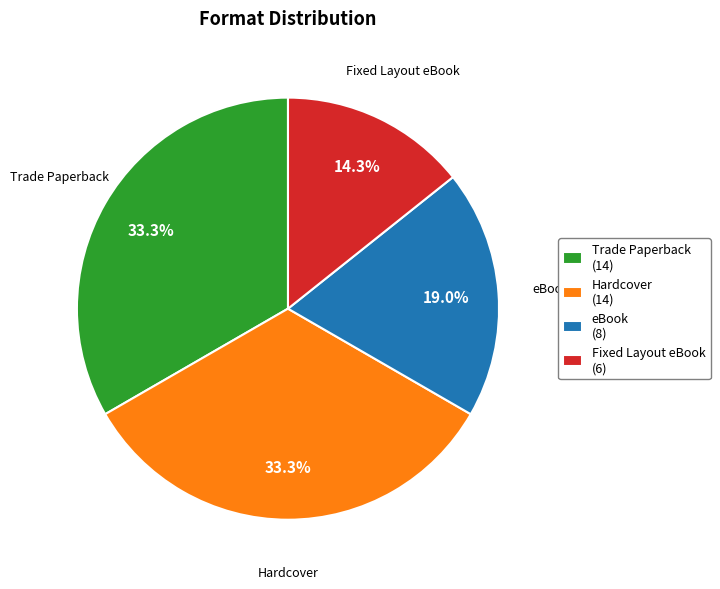

Which slice is the smallest?

Fixed Layout eBook (6)